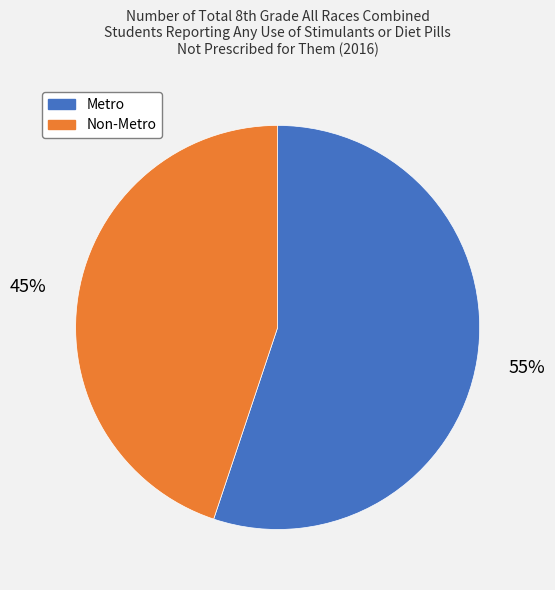

What is the ratio of the value at Non-Metro to the value at Metro?

0.8